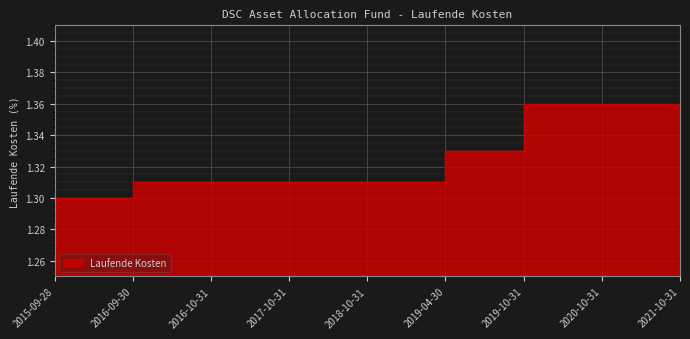

True or false: the data has more than 2 interior local peaks.

False